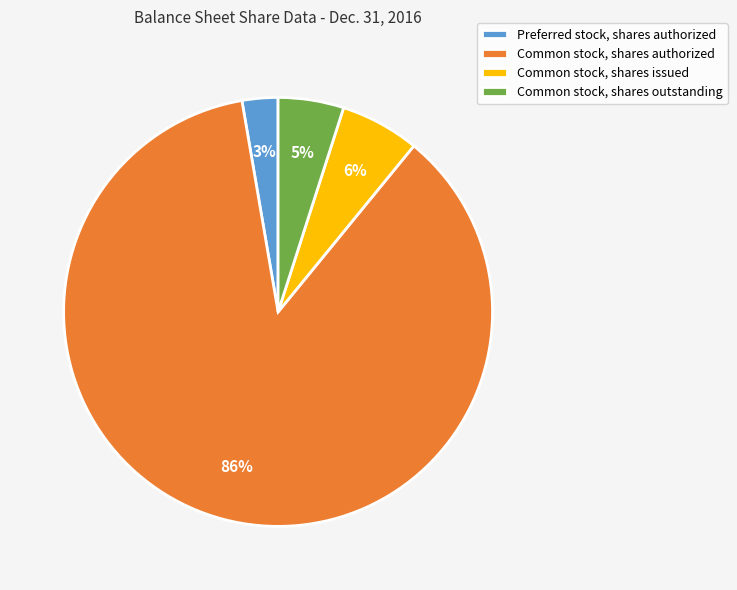

How many slices are in this pie chart?

4